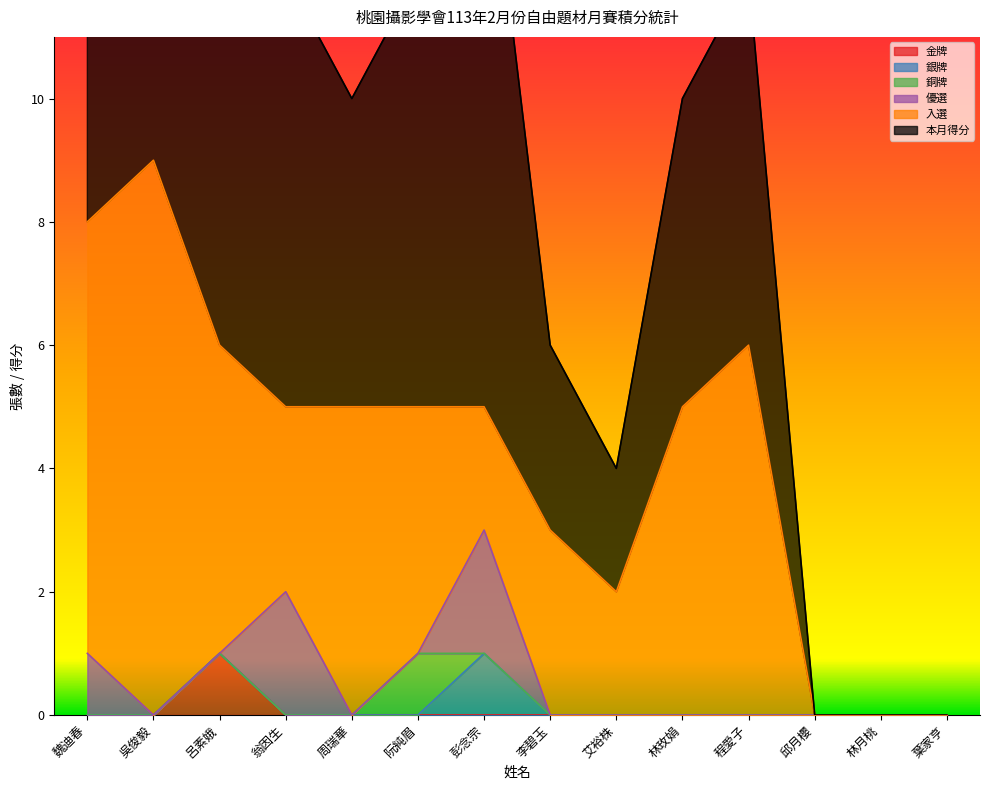

True or false: 本月得分 has a value of 11 at 程愛子.

False